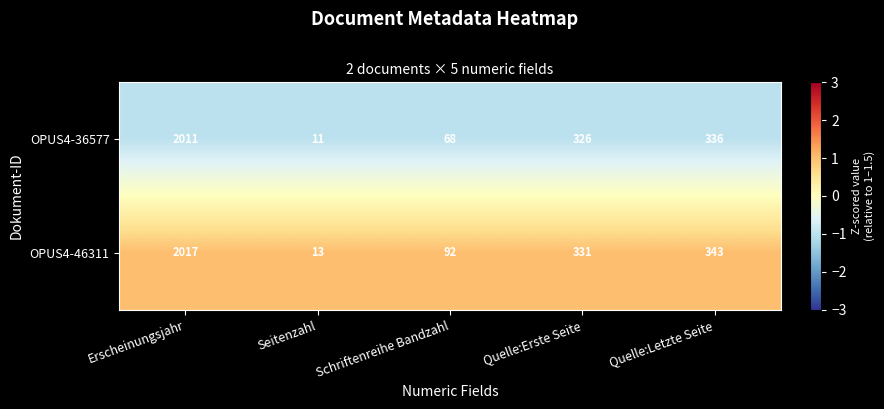

Rank the series at Quelle:Erste Seite from highest to lowest value.

OPUS4-46311, OPUS4-36577